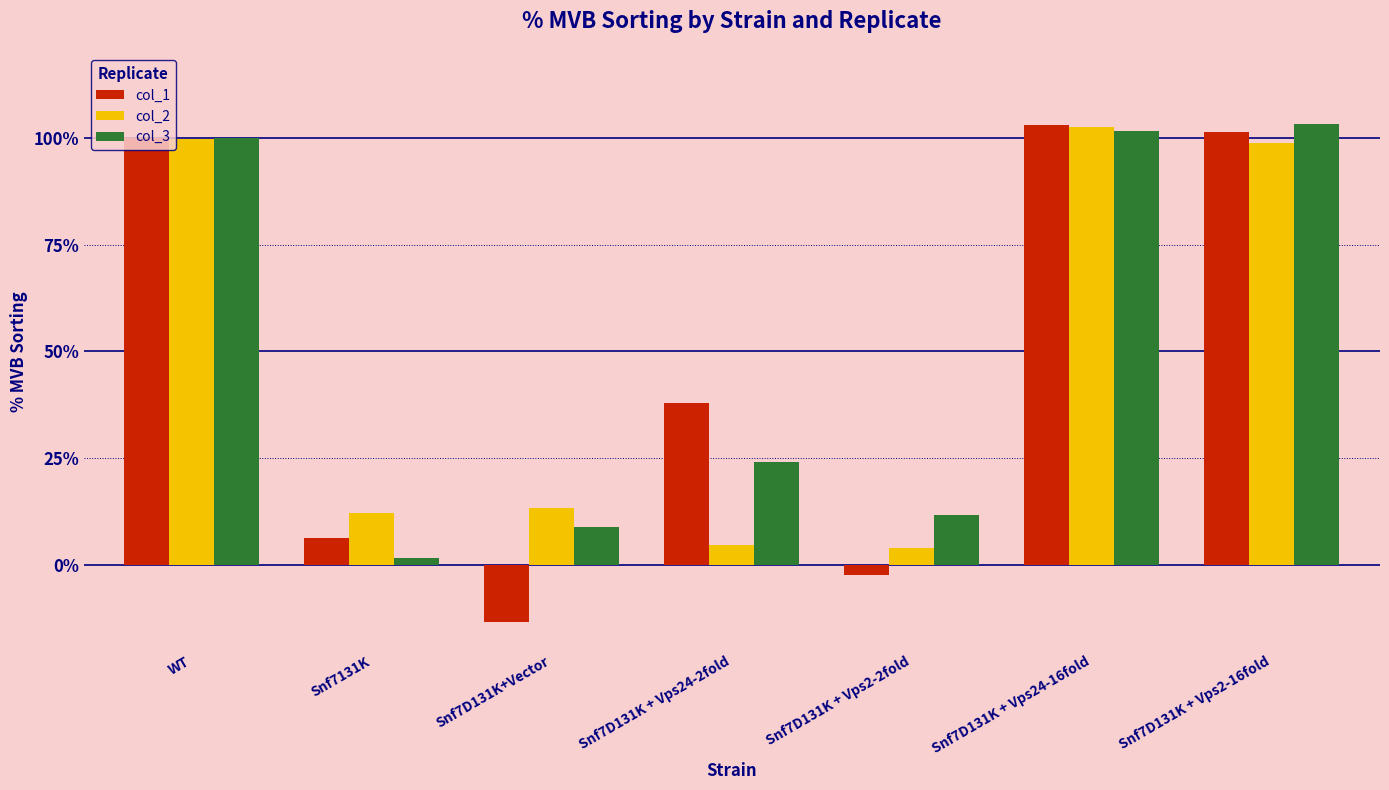

Which series changed the most between Snf7131K and Snf7D131K + Vps2-16fold?

col_3